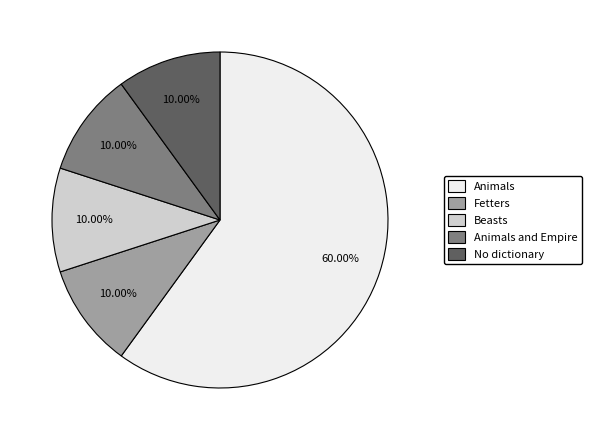

Combined, do No dictionary and Beasts account for over 50%?

No